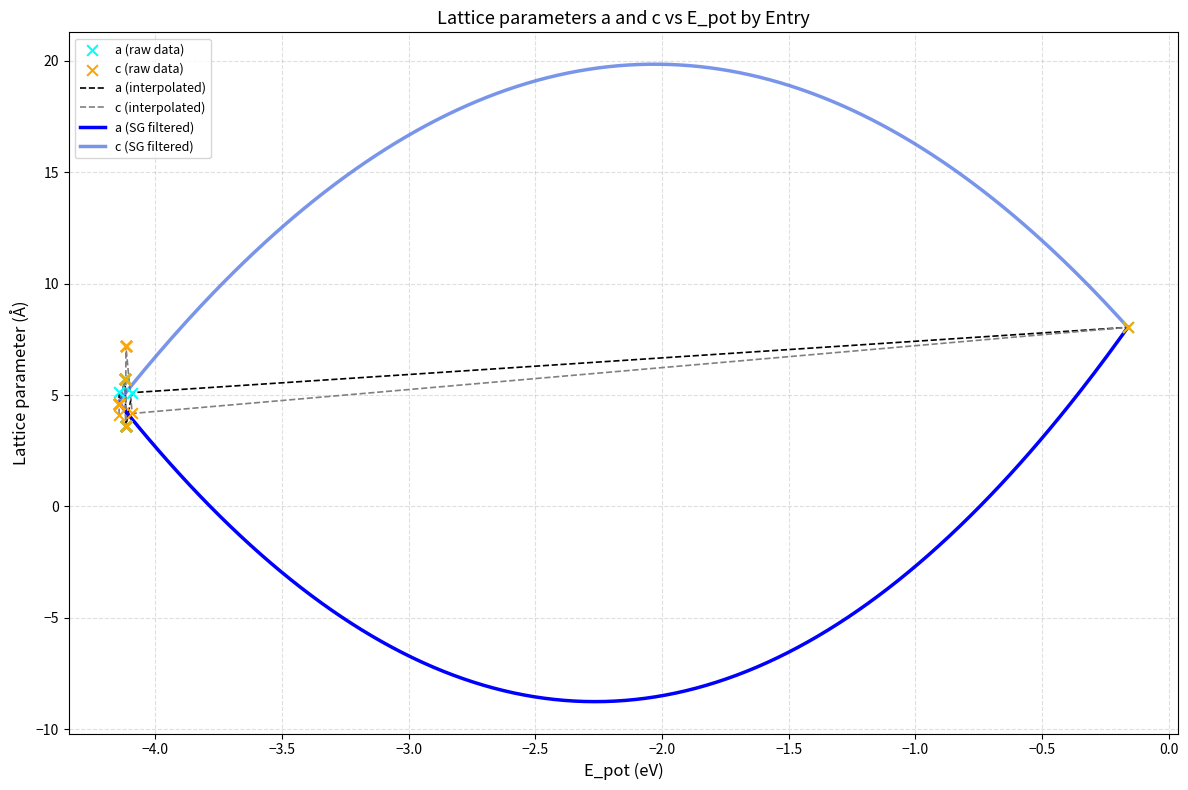

Which series has the largest Y range (max minus min)?

a